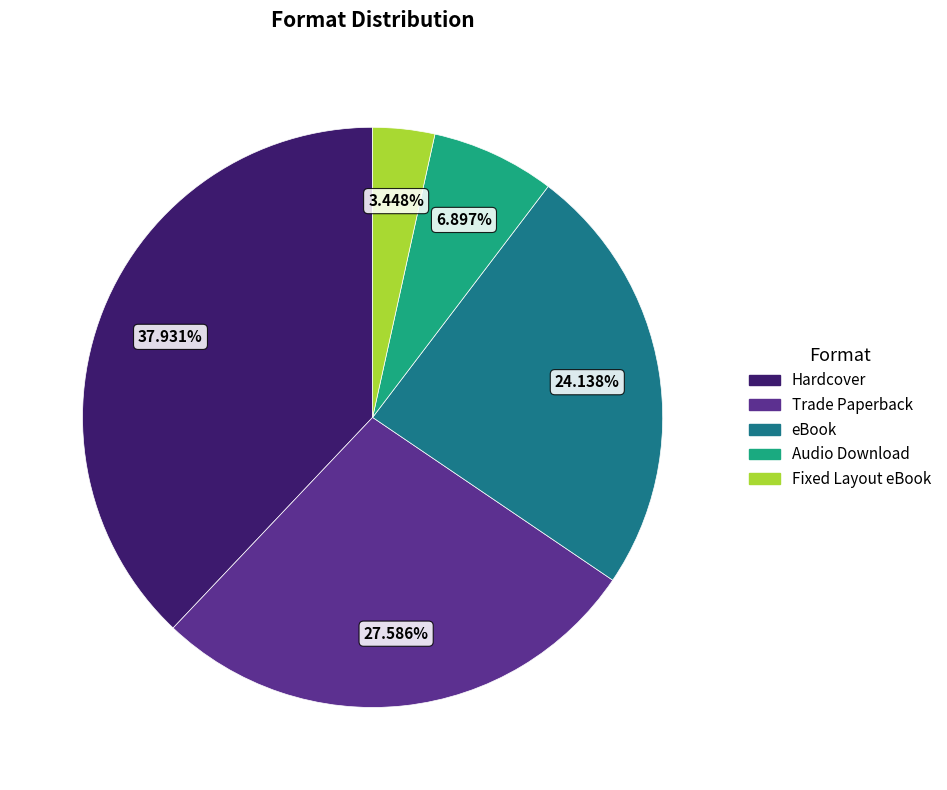

Is there any slice that represents more than half of the pie?

No